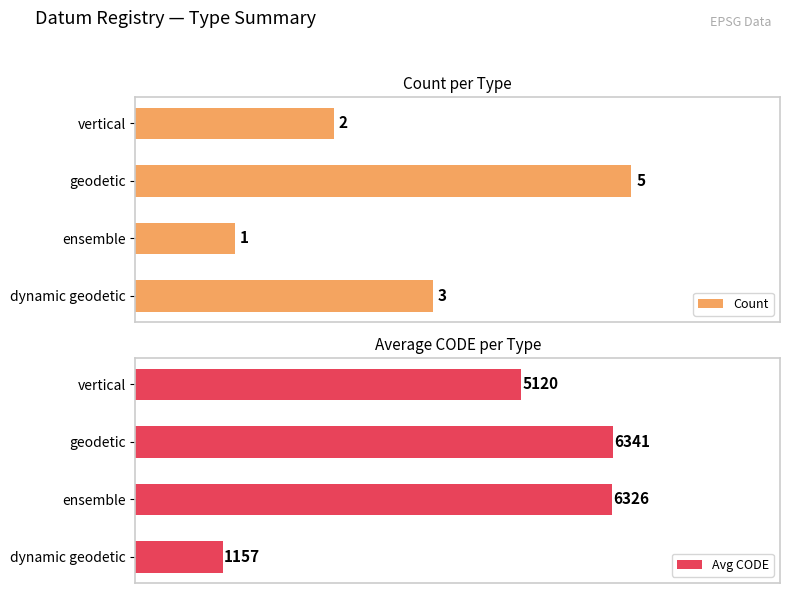

Which series changed the most between 0 and 3?

Avg CODE